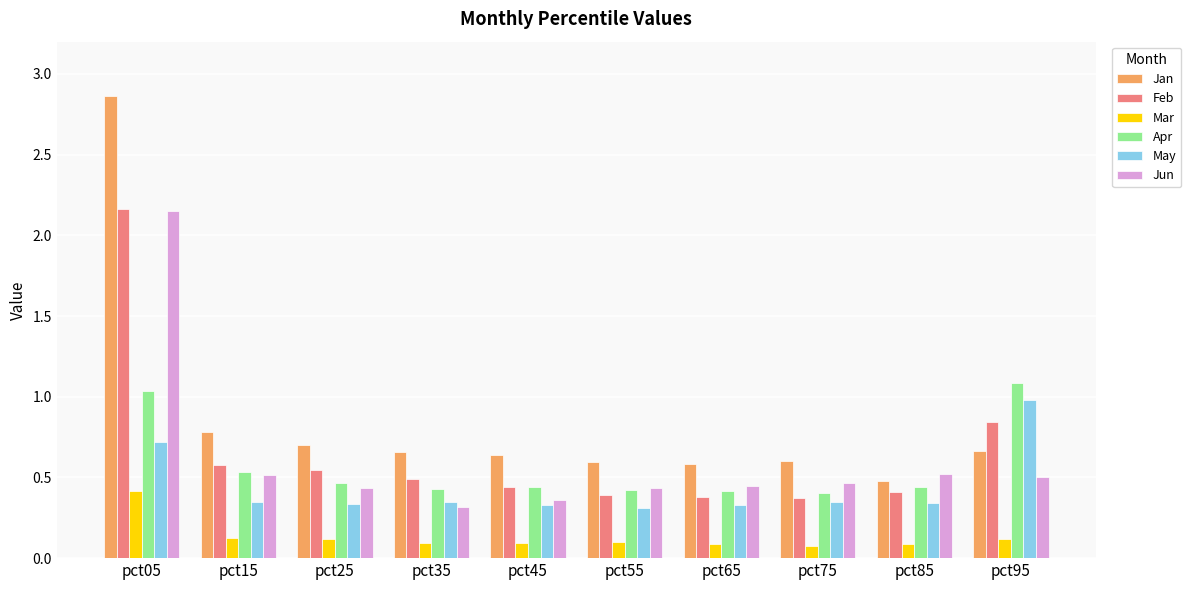

Which series has the largest range (max minus min)?

Jan